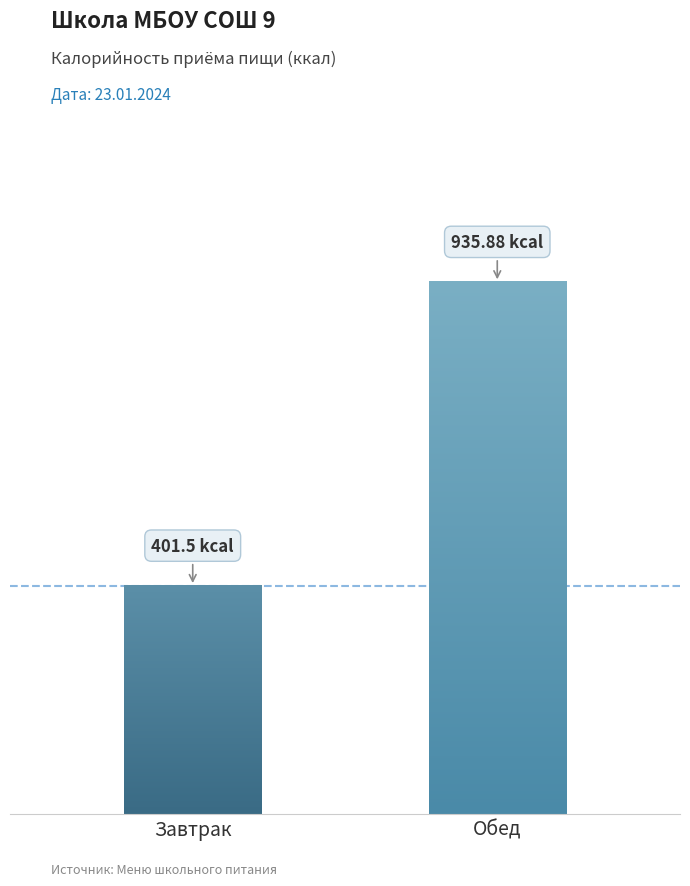

Is it true that the value at Обед is 935.9?

True